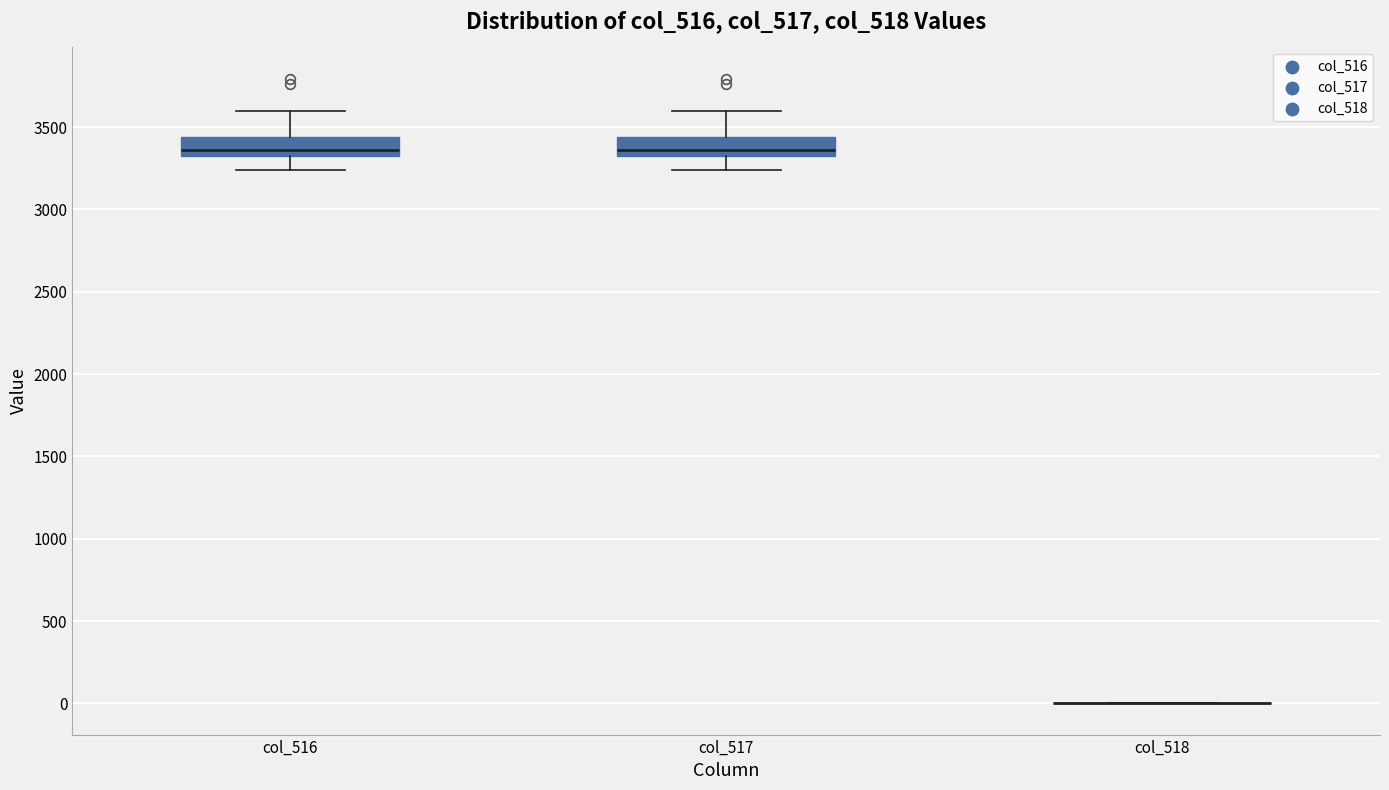

Reading left to right, transcribe this box plot: for each box, give where its median line is, the range the box spans, and where its two whiskers end, as read against the y-axis. The values are not printed on the chart, so give them approximately, as read against the axis.

col_516: median 3350, box 3300 to 3450, whiskers 3250 to 3600
col_517: median 3350, box 3300 to 3450, whiskers 3250 to 3600
col_518: box collapsed to a line at 0, whiskers 0 to 0